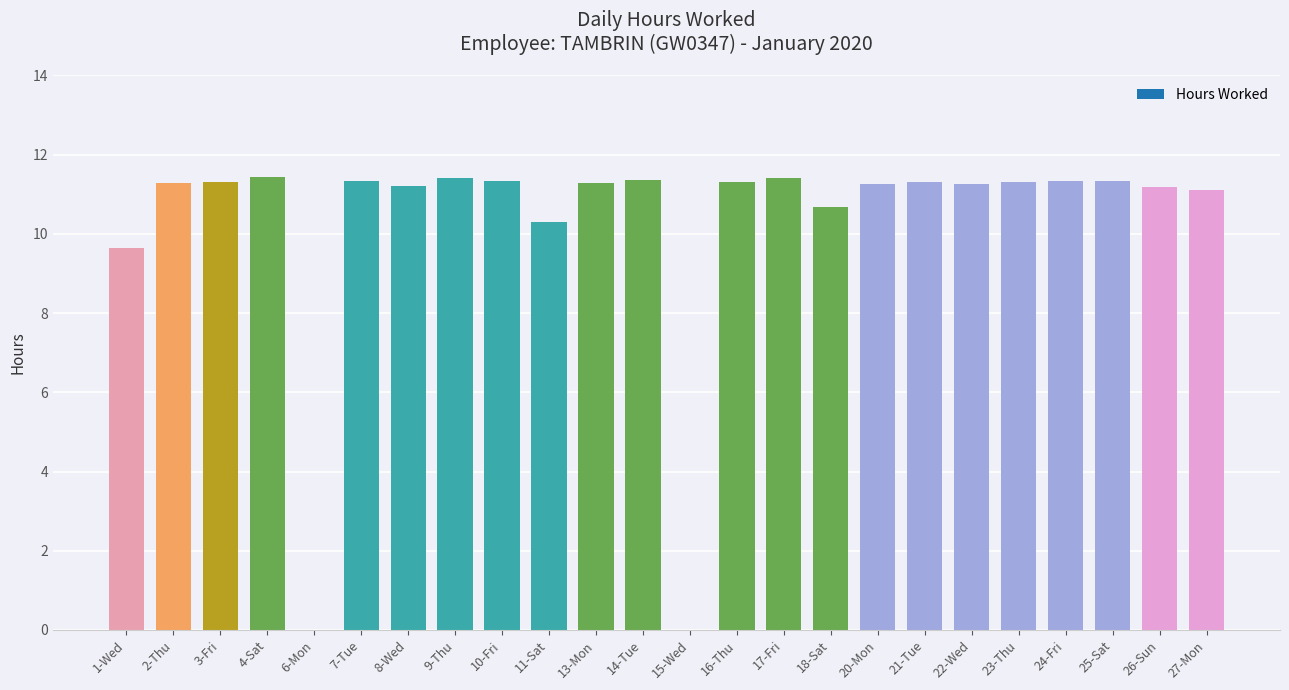

Count the number of data series in this chart.

1